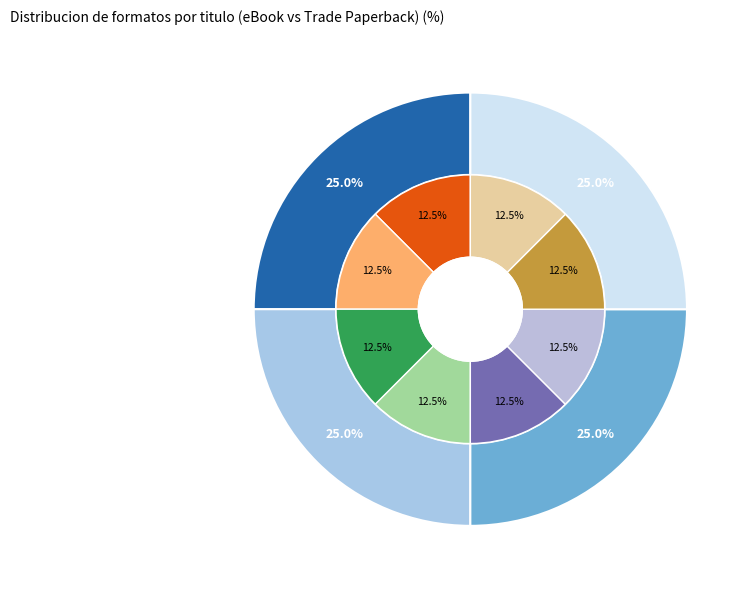

Approximately how many times larger is the value at Immortal Flame compared to Flame's Dawn?

1.0